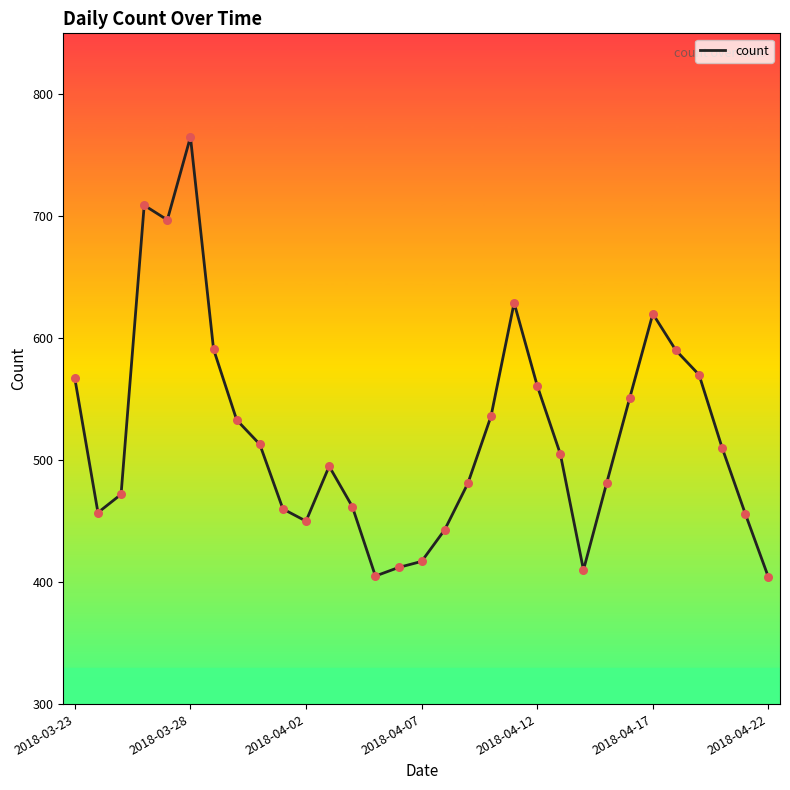

What is the smallest value displayed?

404